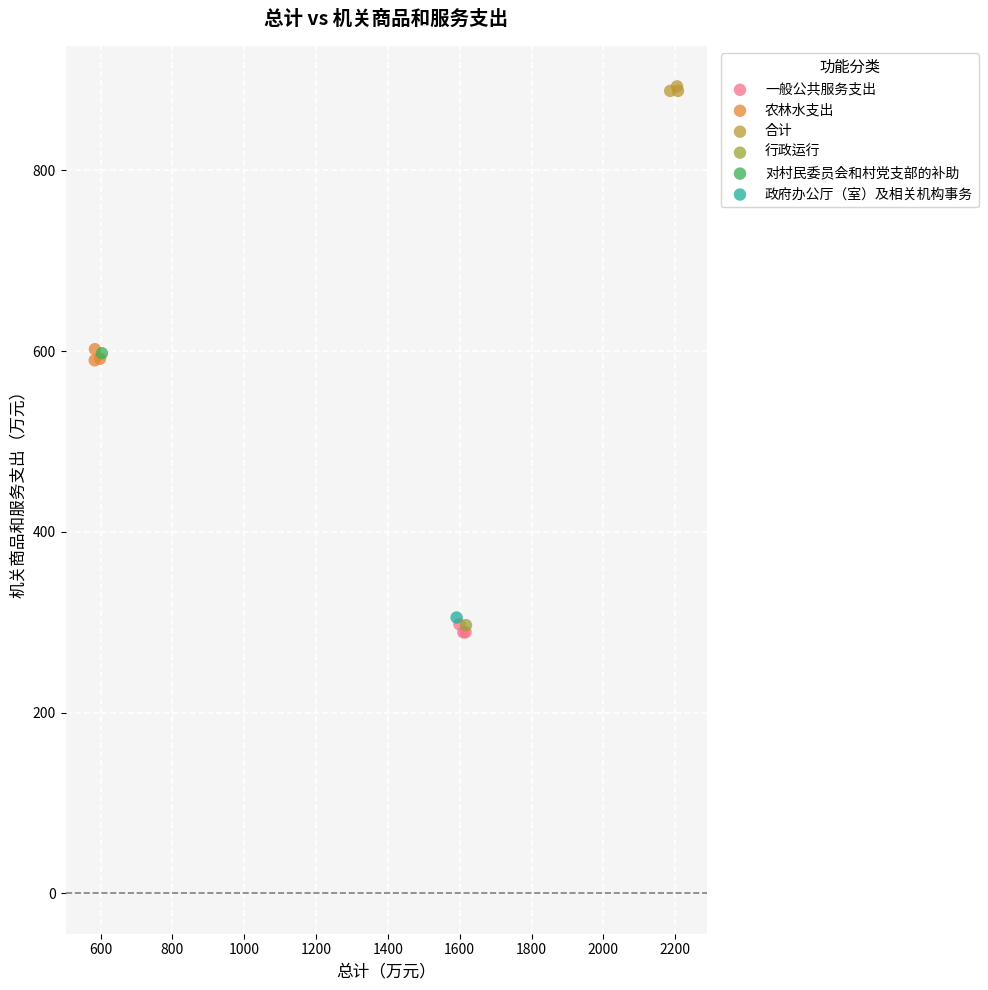

What are all the series names shown in the legend?

一般公共服务支出, 农林水支出, 合计, 行政运行, 对村民委员会和村党支部的补助, 政府办公厅（室）及相关机构事务